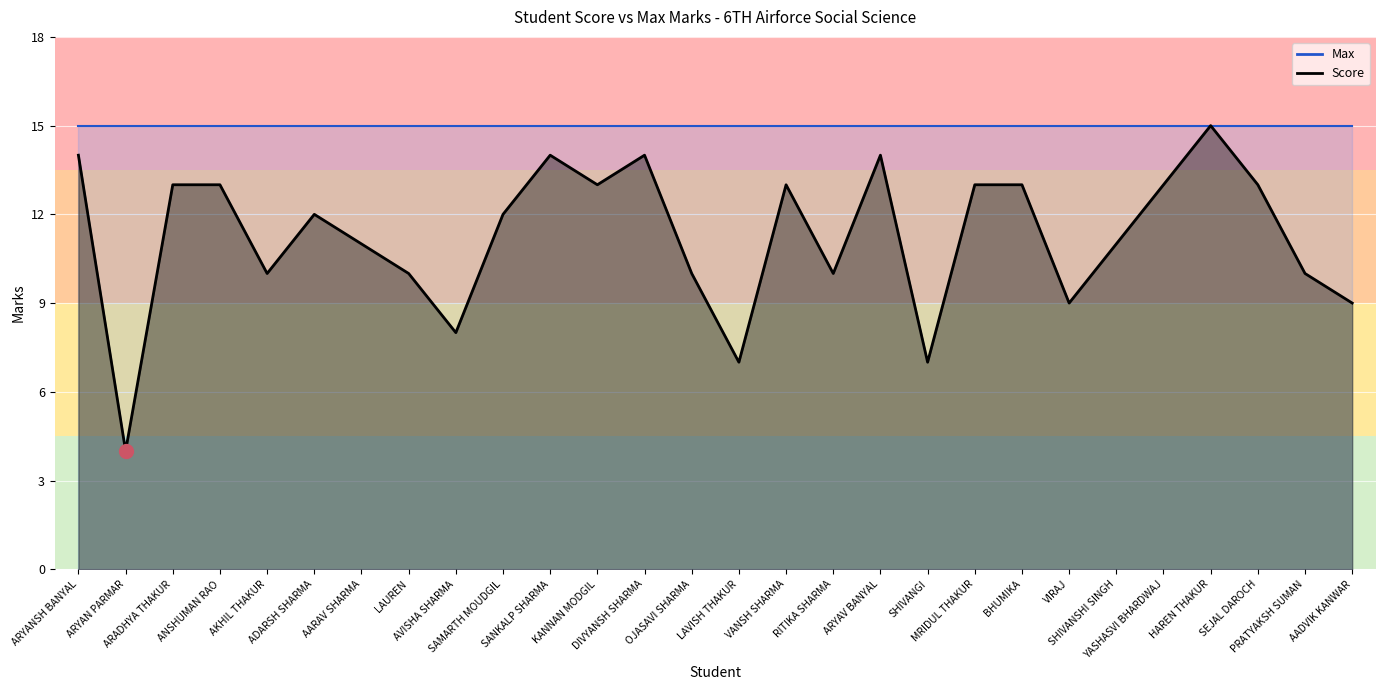

How many data points are less than 12?

13